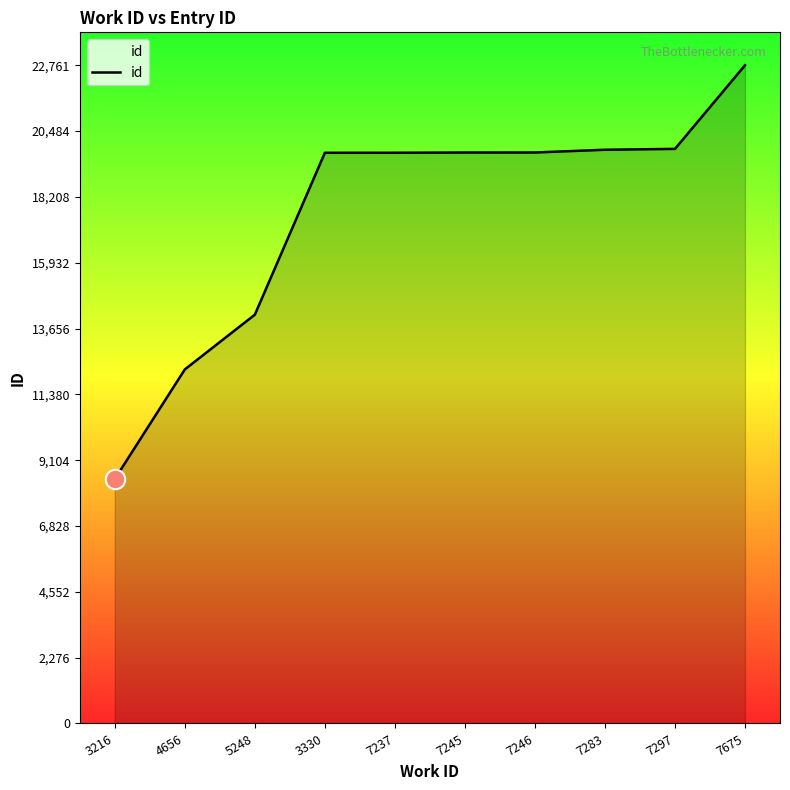

At which label is the value closest to 15607?

5248